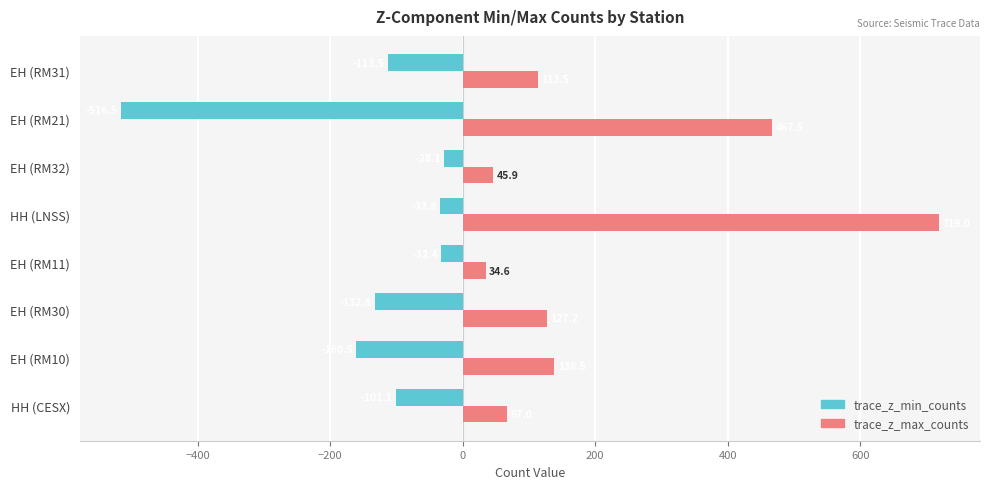

How many distinct data groups are displayed?

2